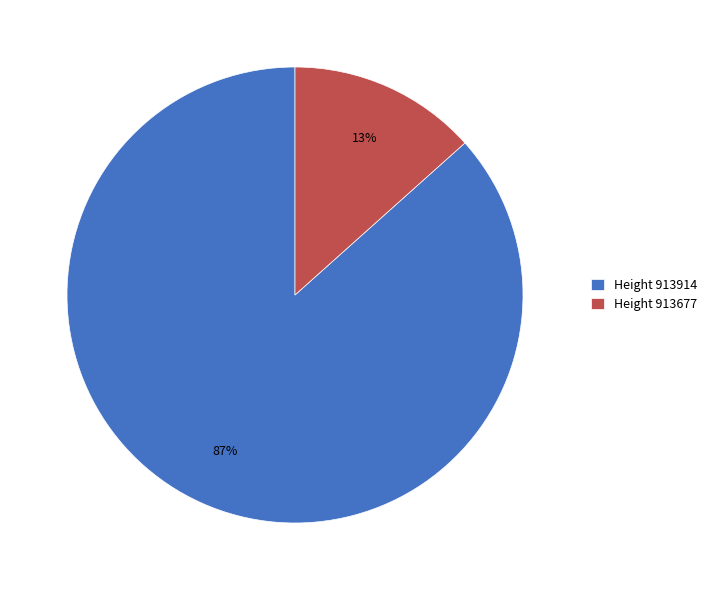

What is the majority slice?

Height 913914